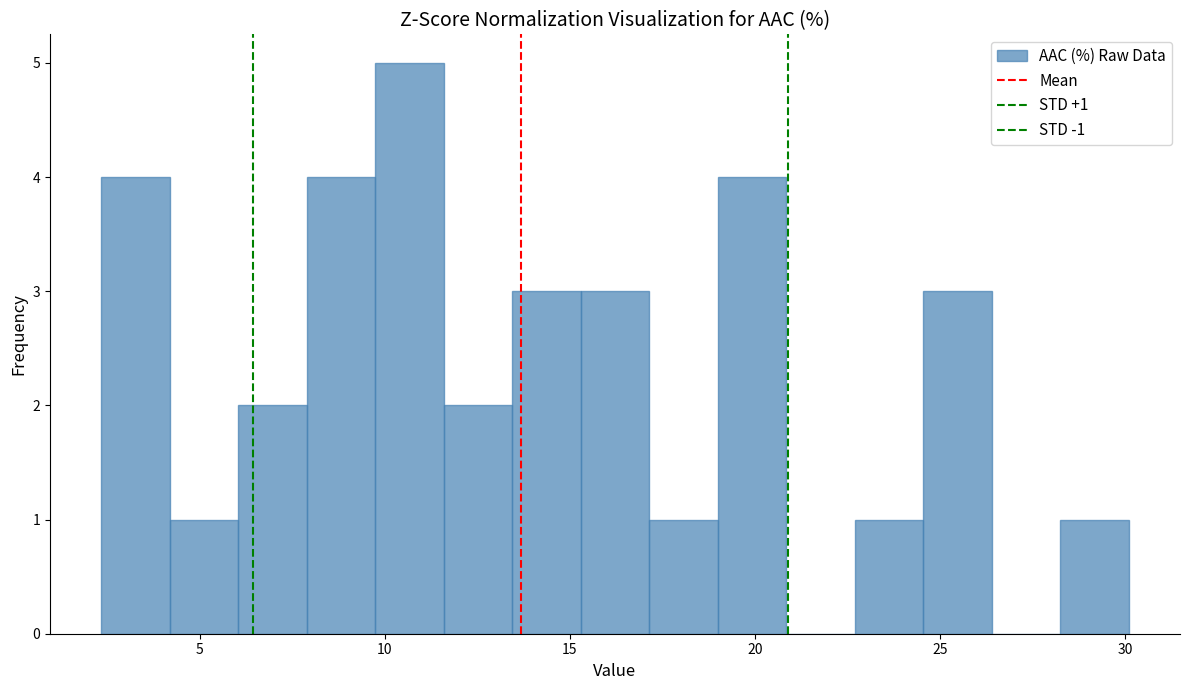

Around what value on the x-axis is the tallest bar? Give the approximate position of its centre, as read against the axis.

10.5